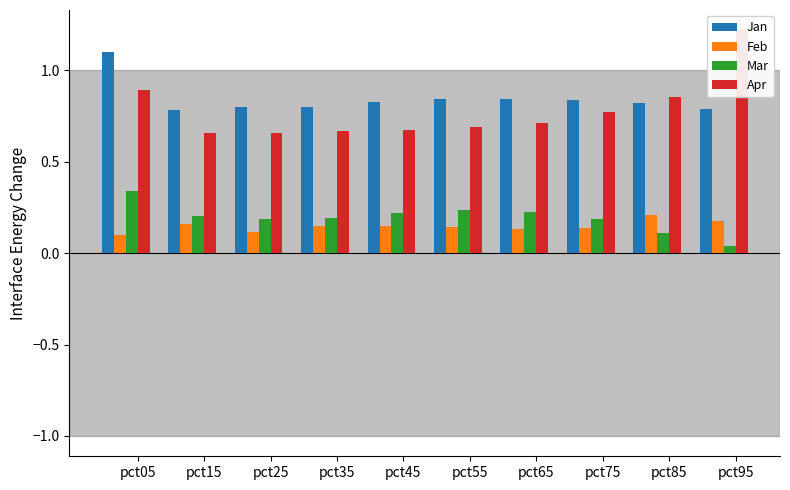

The Apr series shows 0.5 at pct05. True or false?

False